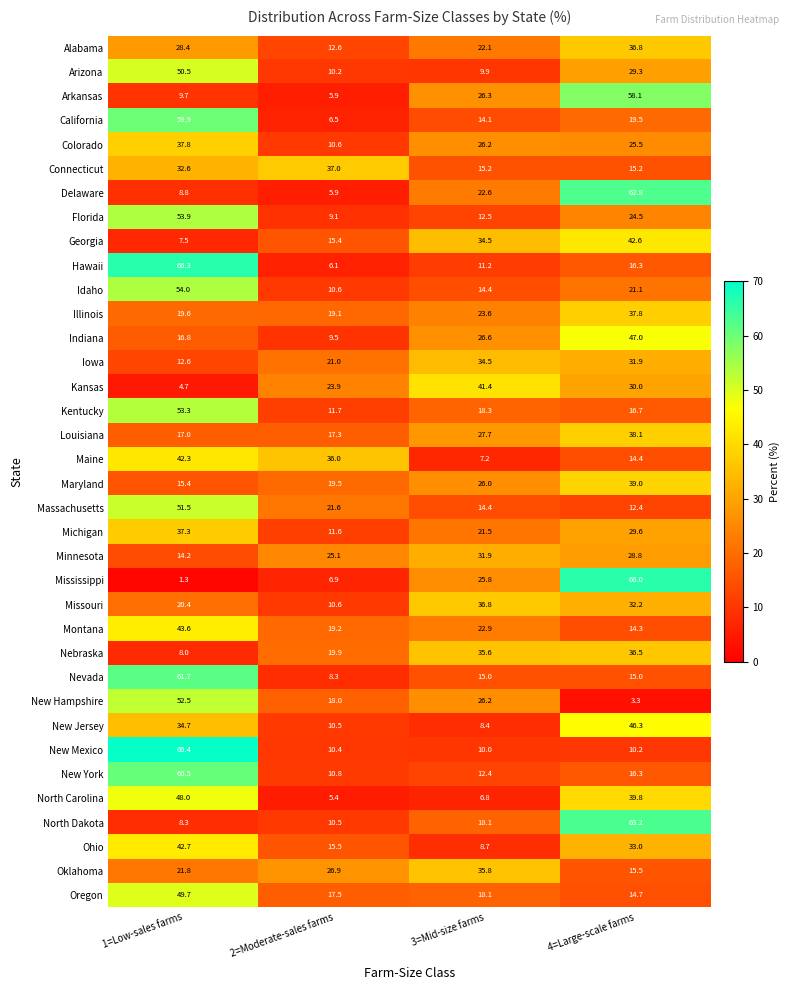

What is the total value across all series at 1=Low-sales farms?

1216.7